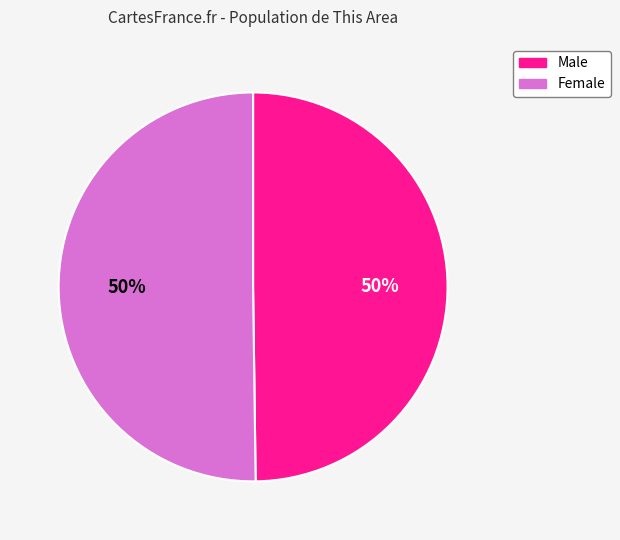

Do Female and Male together represent more than half of the pie?

Yes